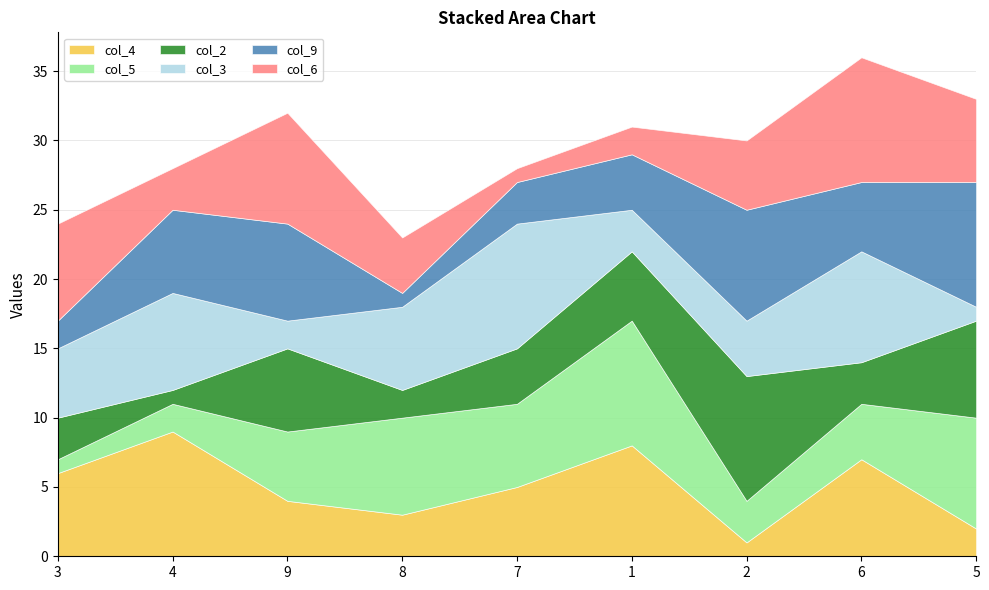

What is the approximate value of col_4 at 2?

1